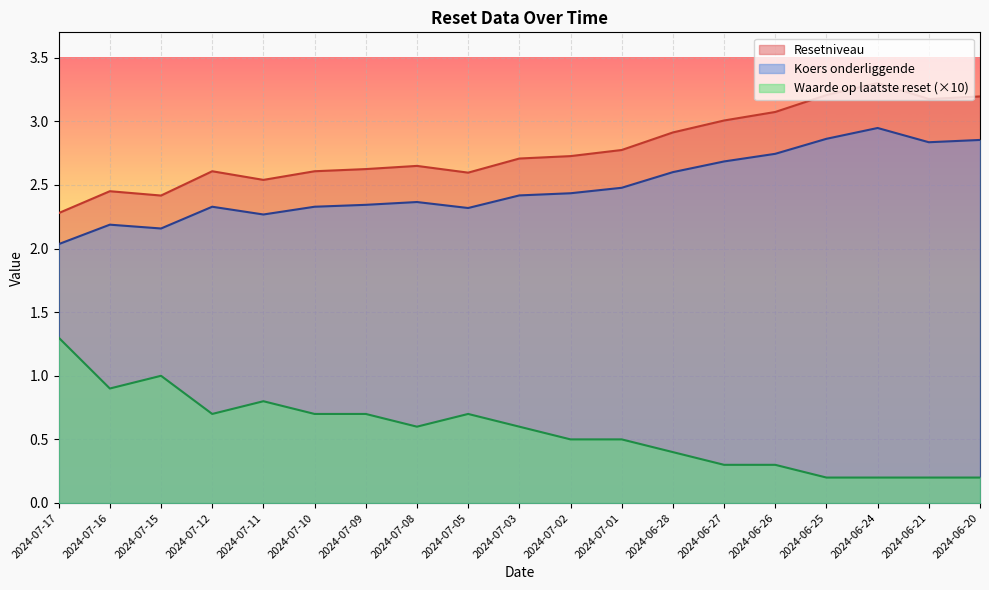

What is the difference between the maximum and second lowest values in the Koers onderliggende series?

0.8